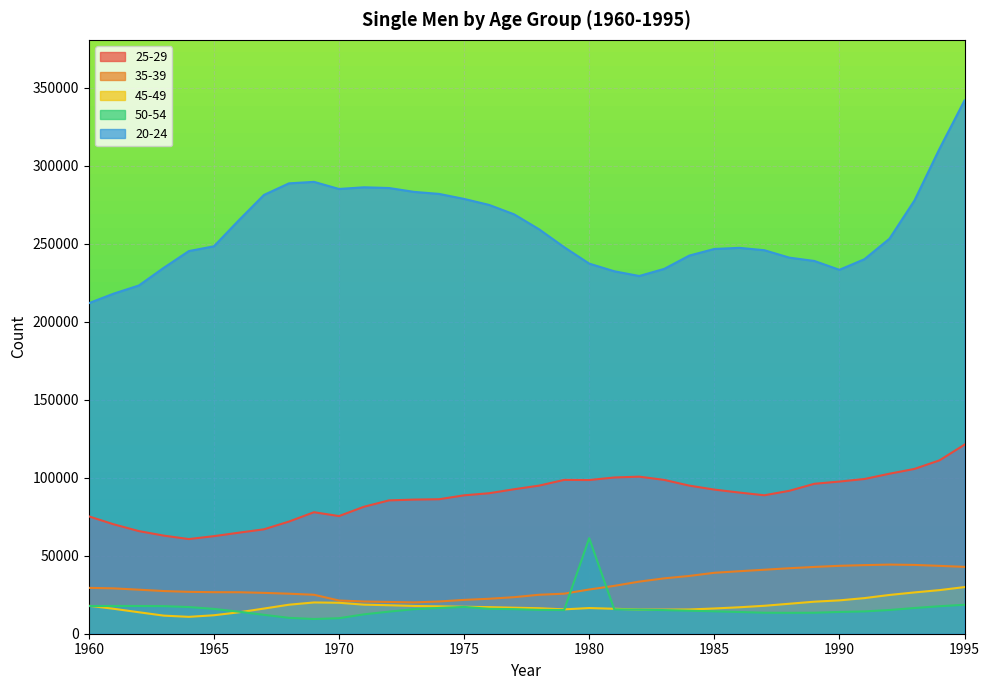

True or false: 45-49 has more than 0 points higher than both neighbors.

True